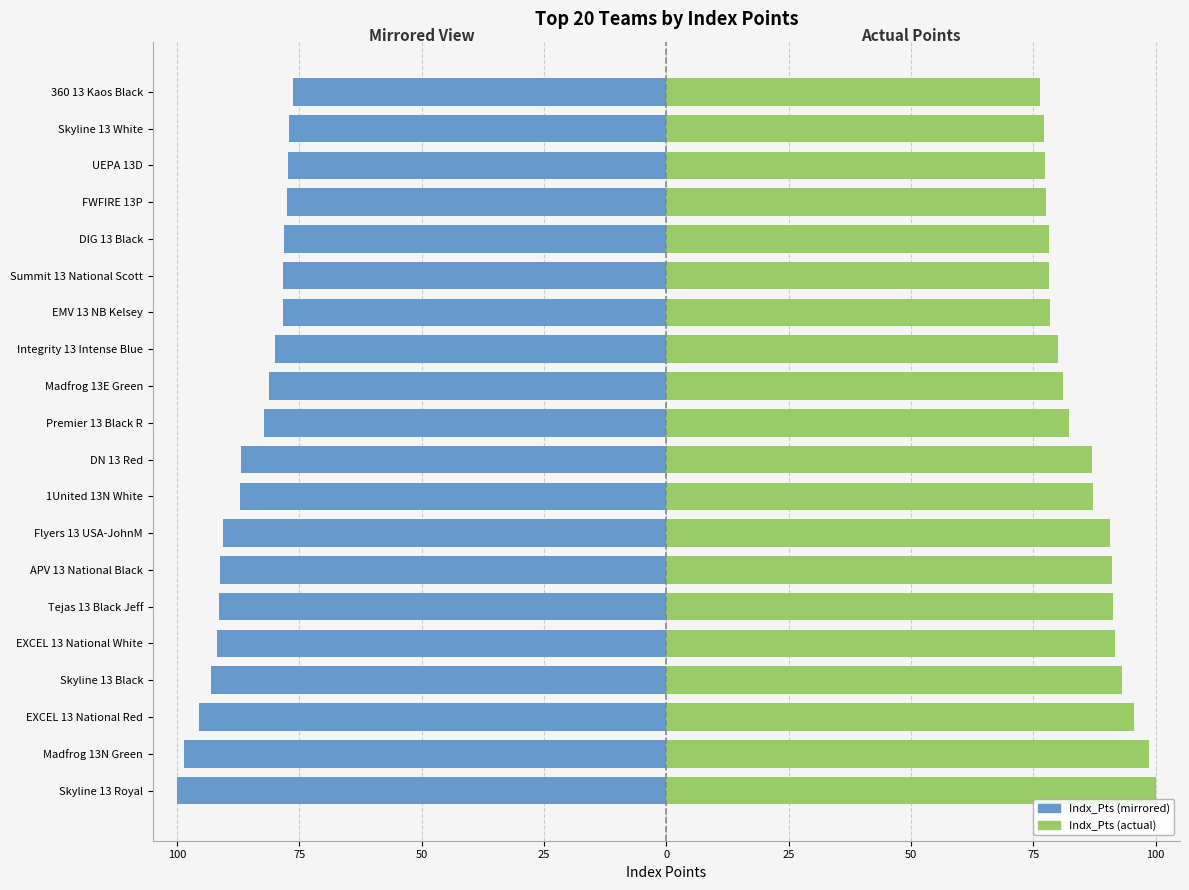

Rank the series by their maximum value, from highest to lowest.

Index Points (Right), Index Points (Left)